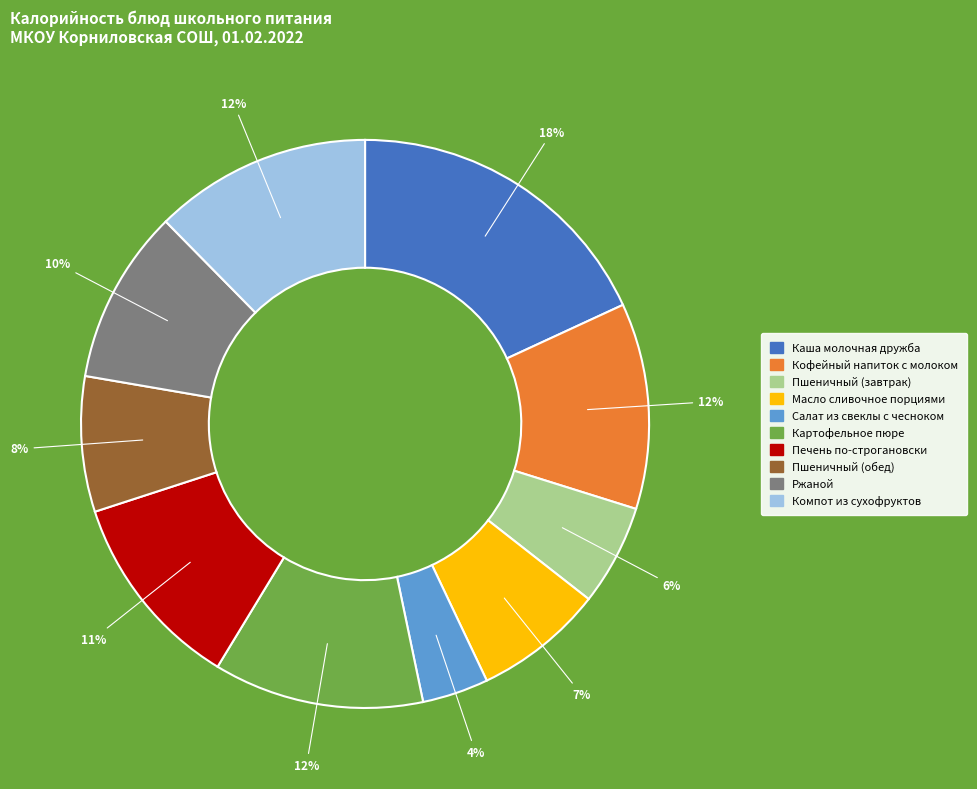

Is there a majority slice in this chart?

No